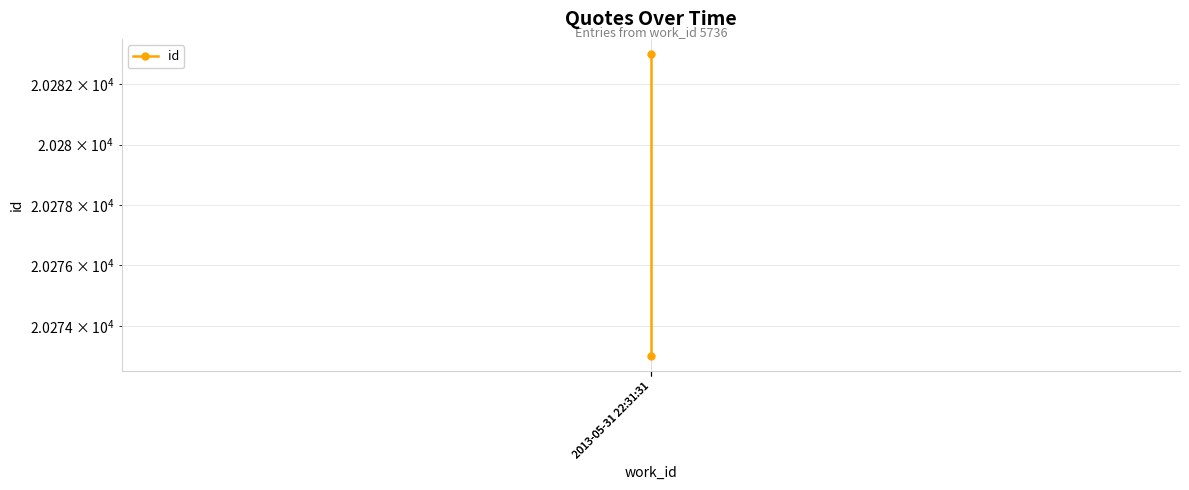

Rank the categories by value from highest to lowest.

2013-05-31 22:31:31, 2013-05-31 22:31:31